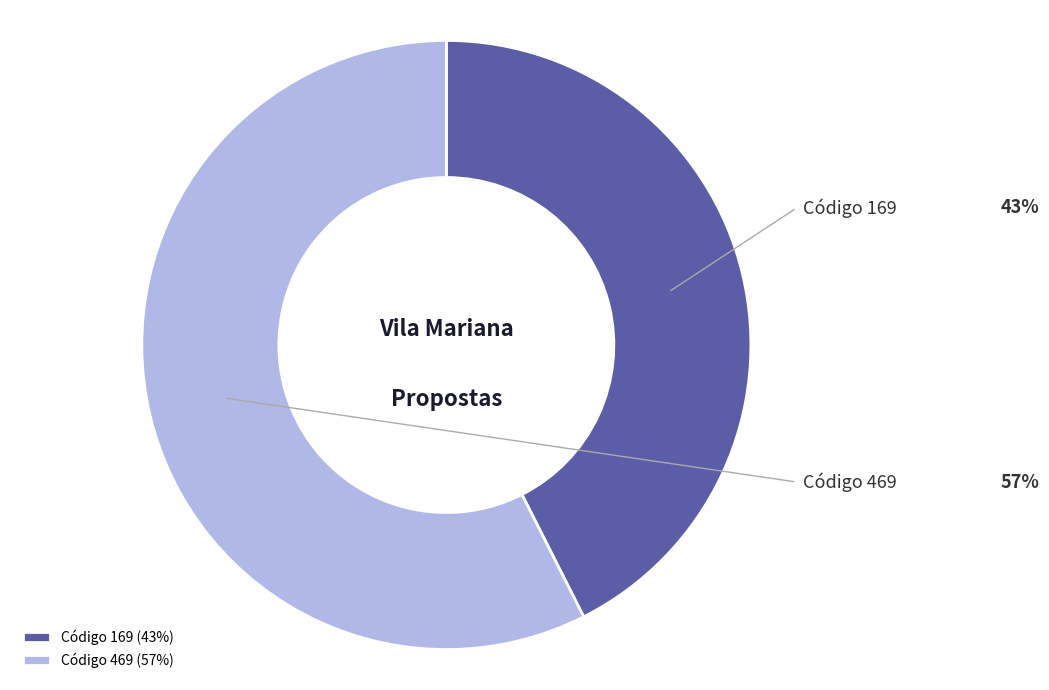

Count the number of slices in the pie.

2